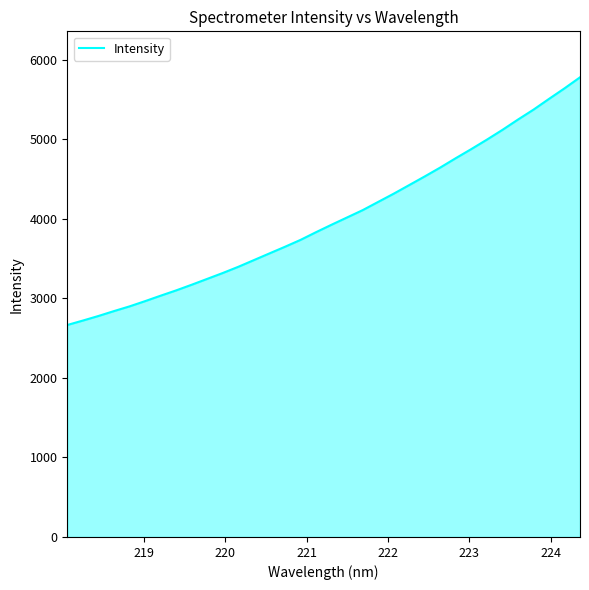

What is the maximum value shown in the chart?

5781.6